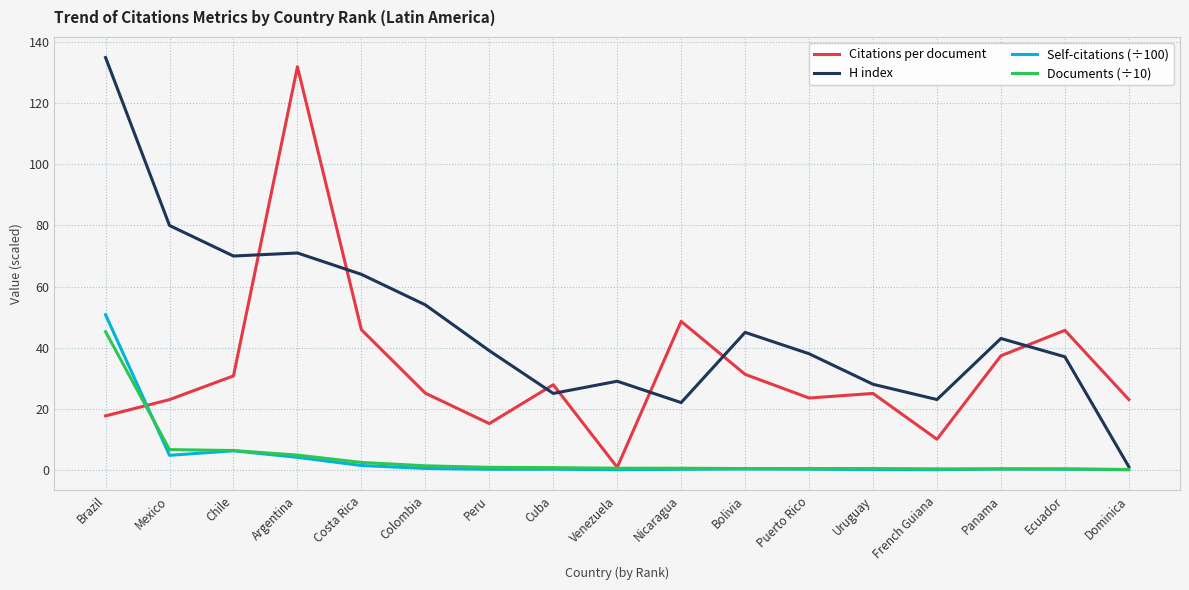

What is the maximum value shown in the chart?

135.0